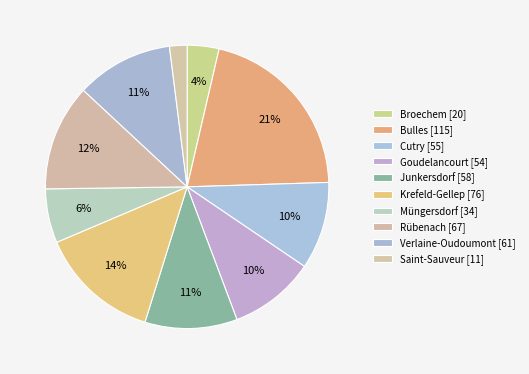

Which slice is the smallest?

Saint-Sauveur